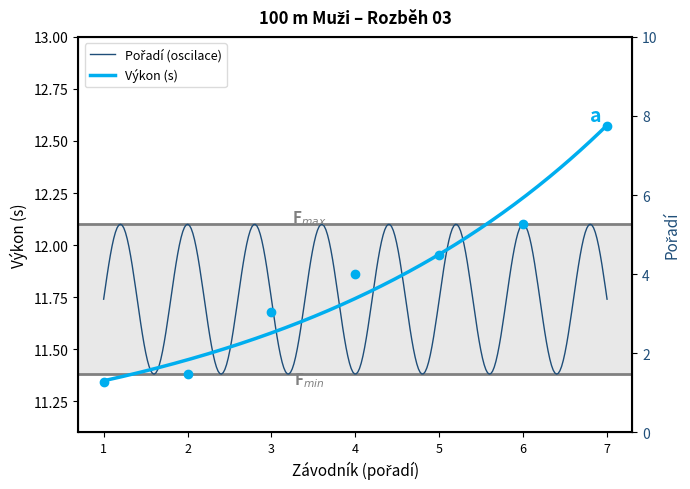

What is the change in value from 4 to 5?

+0.1